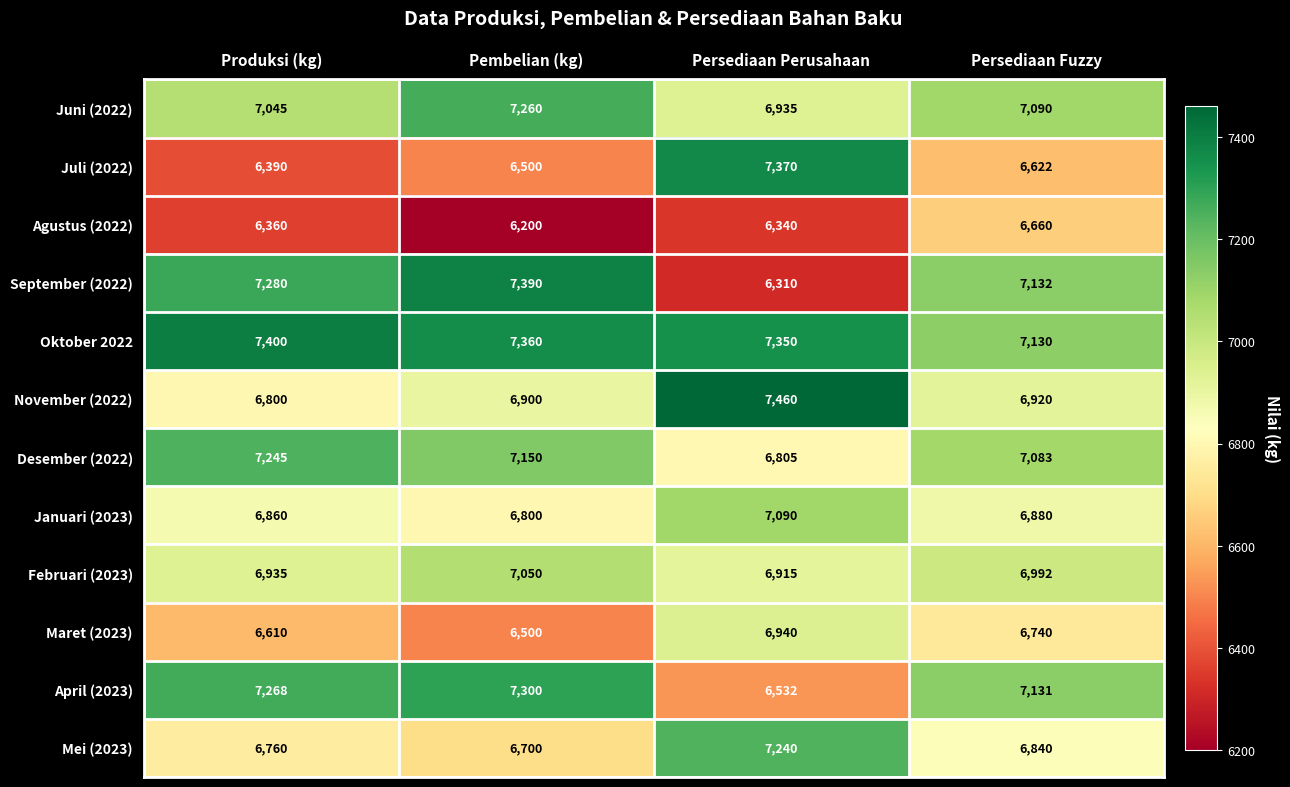

What is the minimum value shown in the chart?

6200